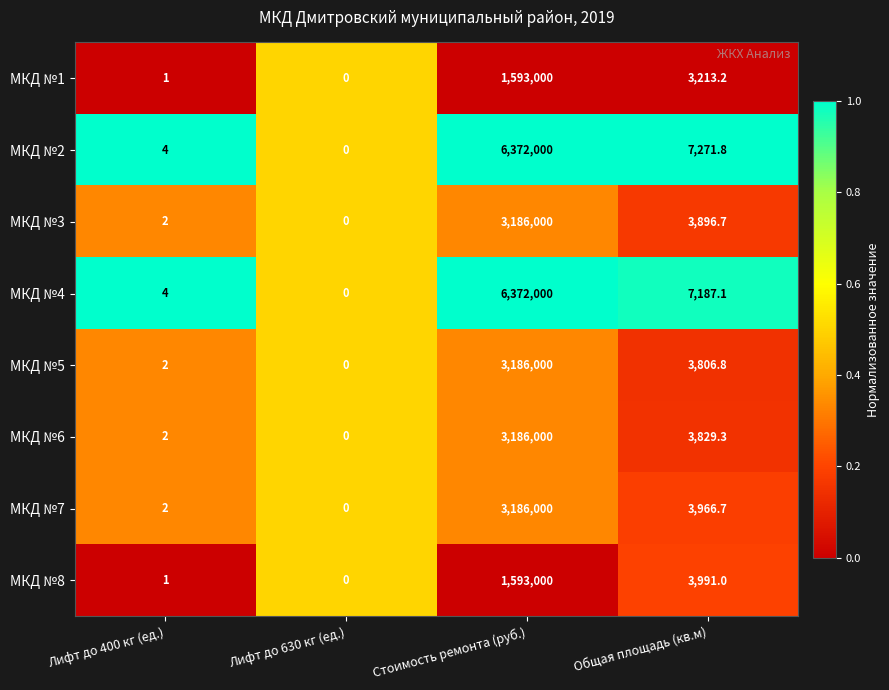

Rank the categories by МКД №2 value from lowest to highest.

Лифт до 630 кг (ед.), Лифт до 400 кг (ед.), Общая площадь (кв.м), Стоимость ремонта (руб.)